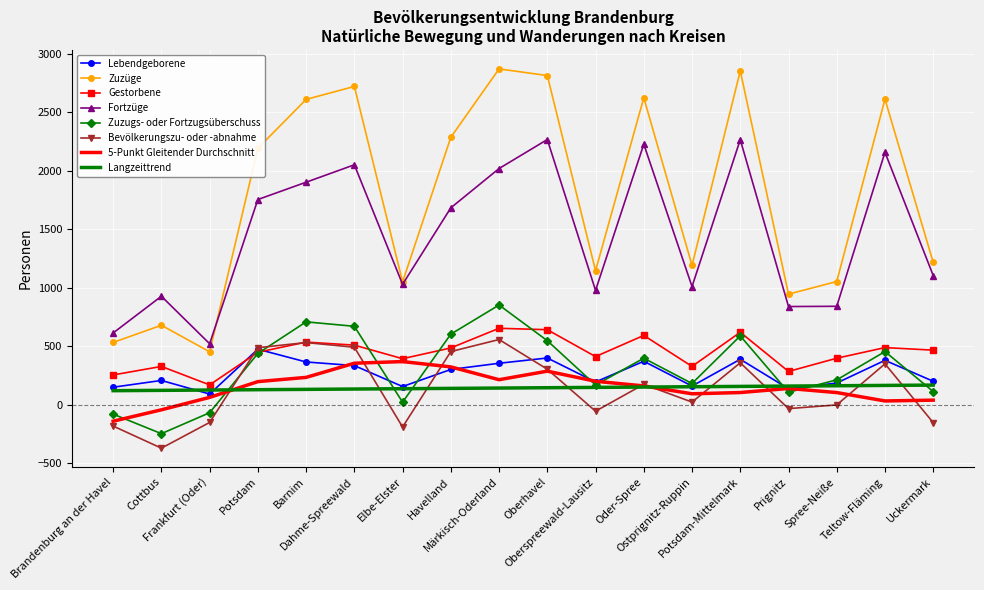

What is the sum of all Bevölkerungszu- oder -abnahme values?

2582.0